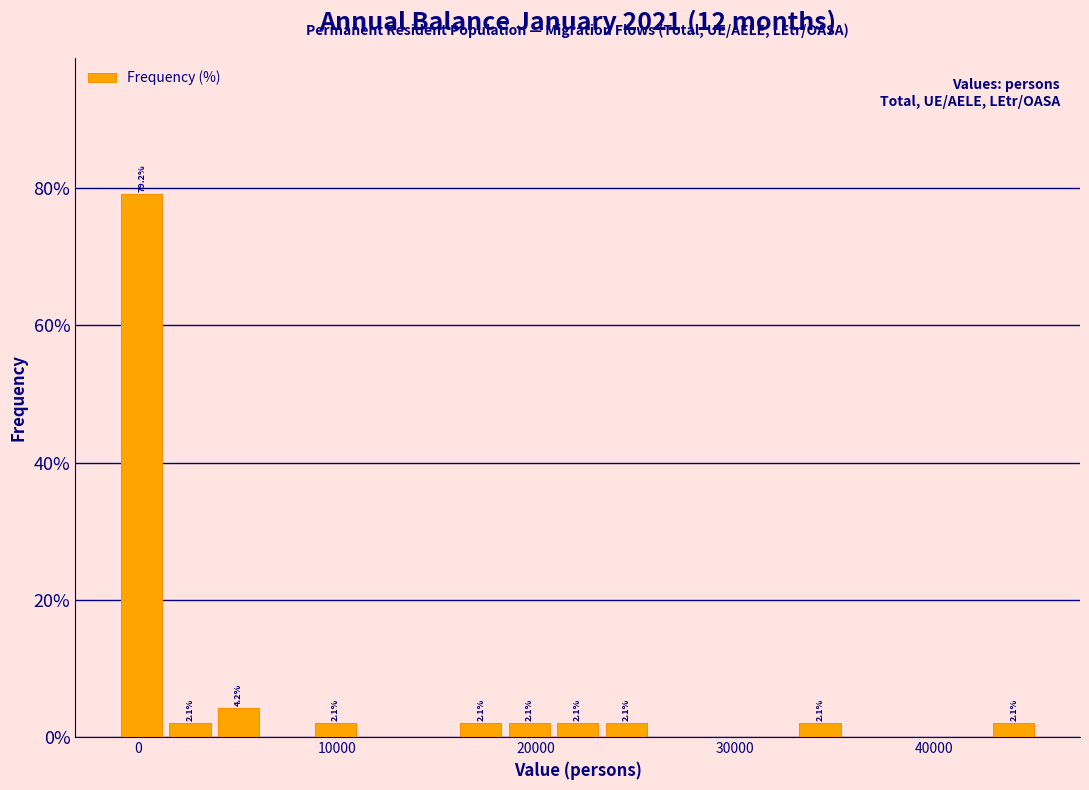

Read against the x-axis, roughly where is the centre of the tallest bar?

0